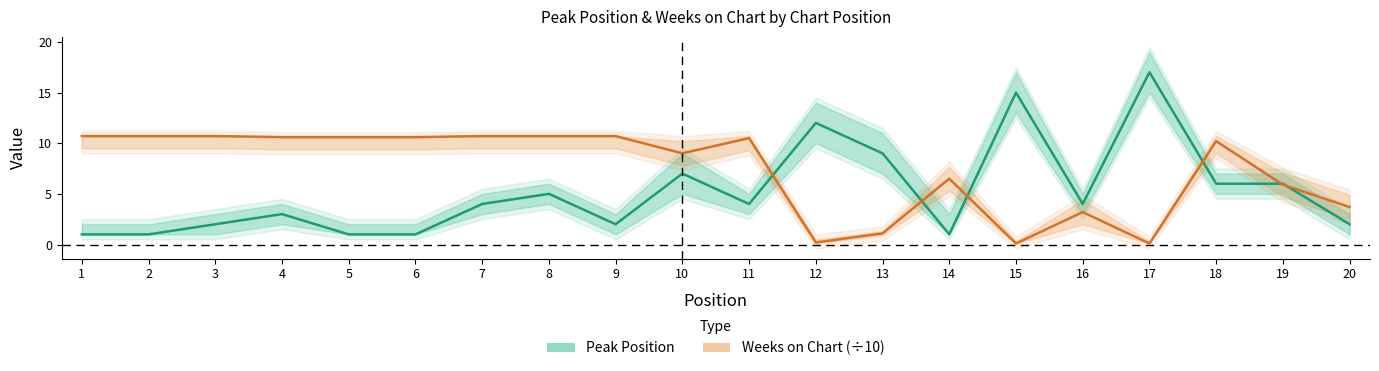

At which category is the sum across all series the highest?

17